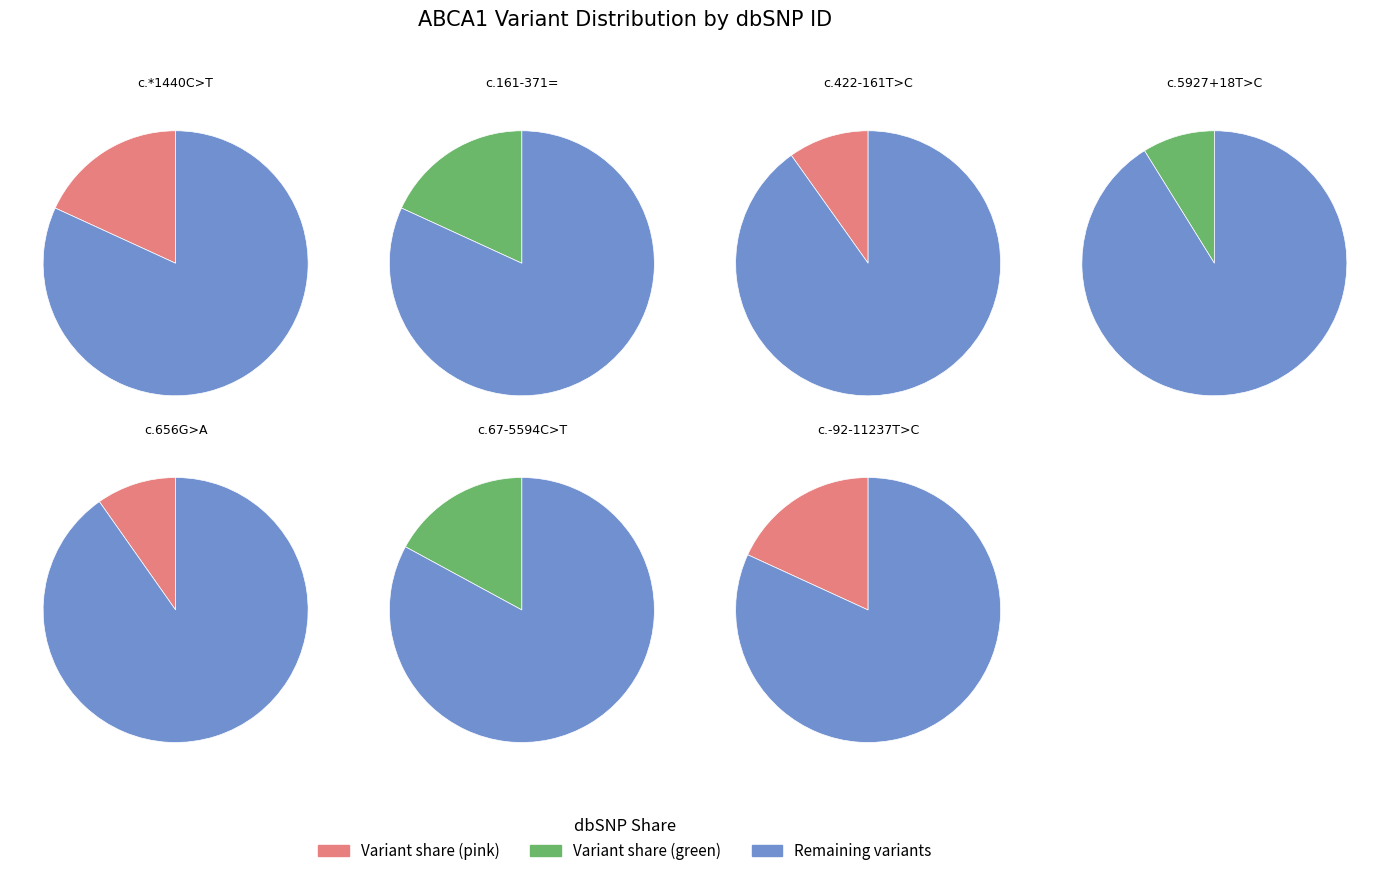

How many segments does this pie chart have?

7